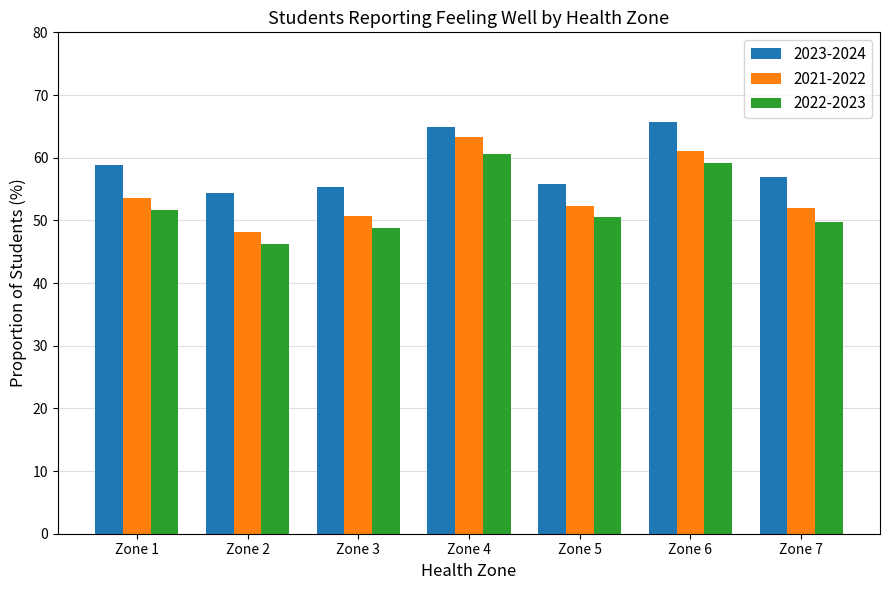

The 2022-2023 series shows 59.1 at Zone 6. True or false?

True